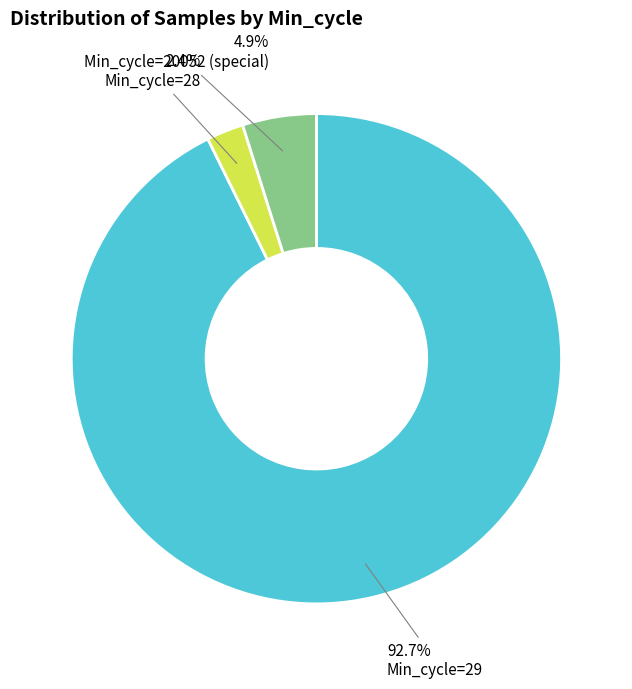

Is there a majority slice in this chart?

Yes